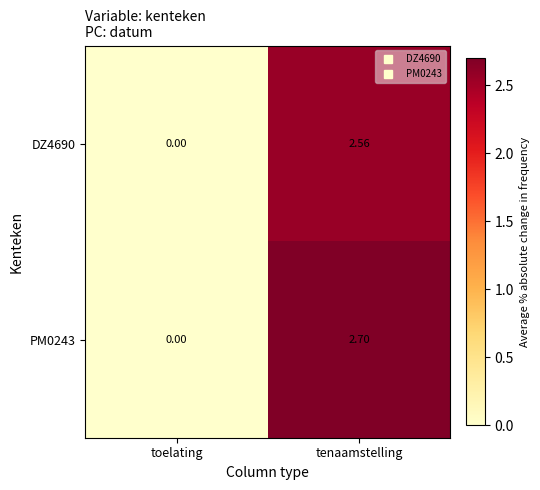

What is the total value across all series at tenaamstelling?

5.3